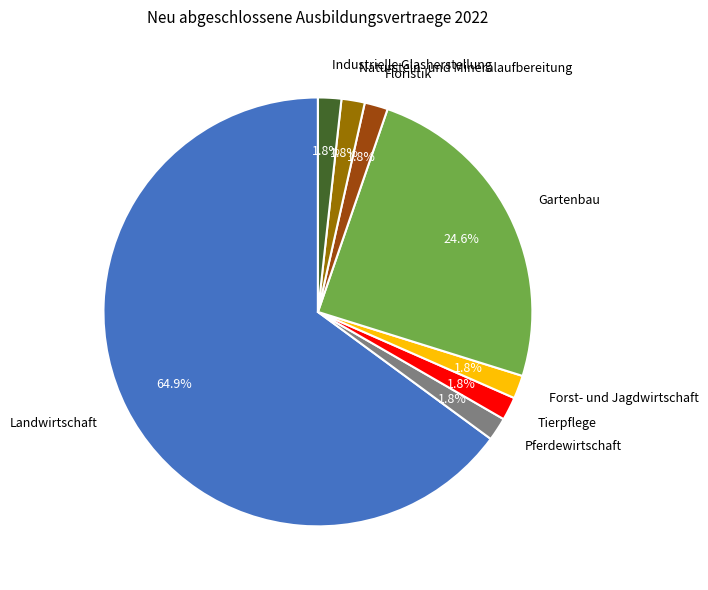

What percentage is the Industrielle Glasherstellung slice, to the nearest percent?

2%